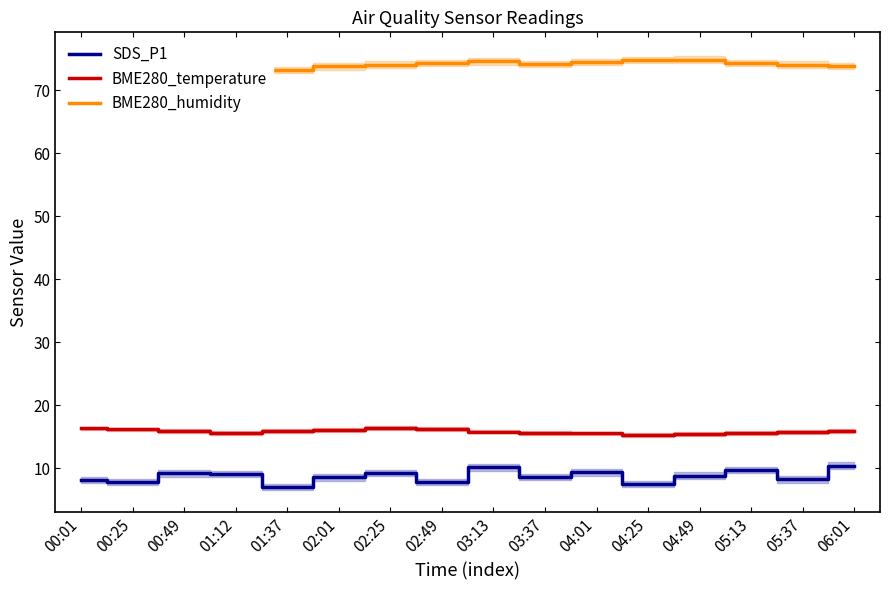

Does the chart display data point markers on the line(s)?

No